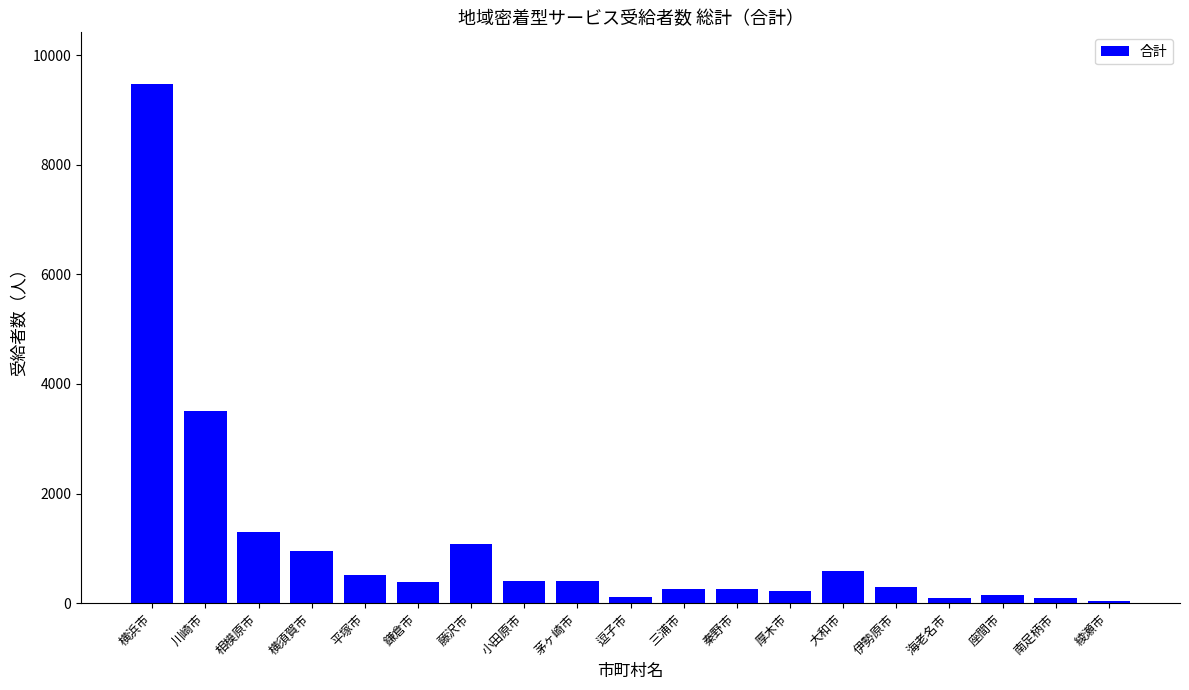

Is it true that the value at 厚木市 is 216?

True